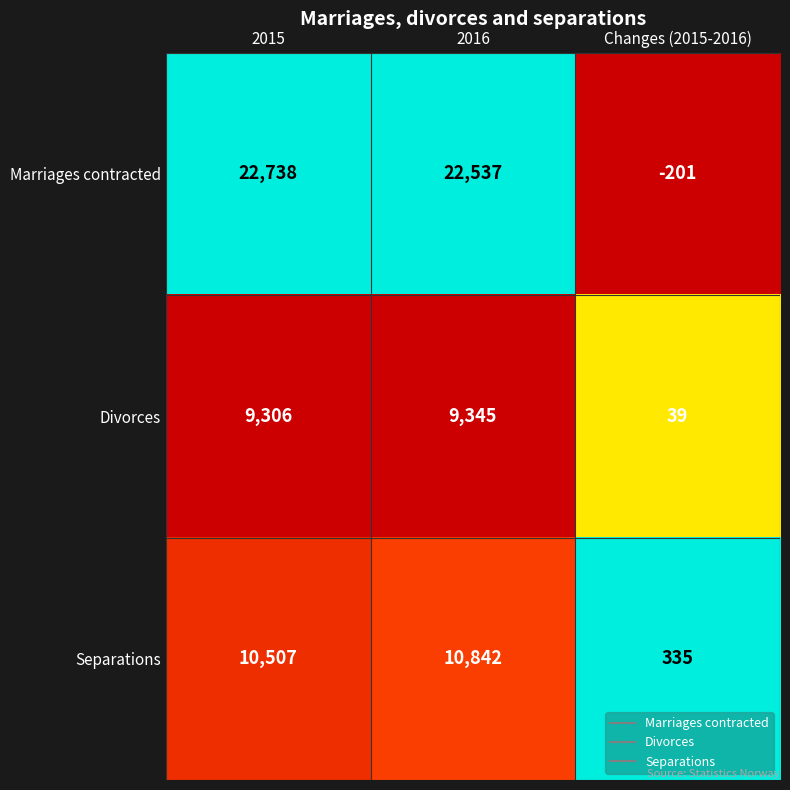

The Separations series shows 441 at Changes (2015-2016). True or false?

False